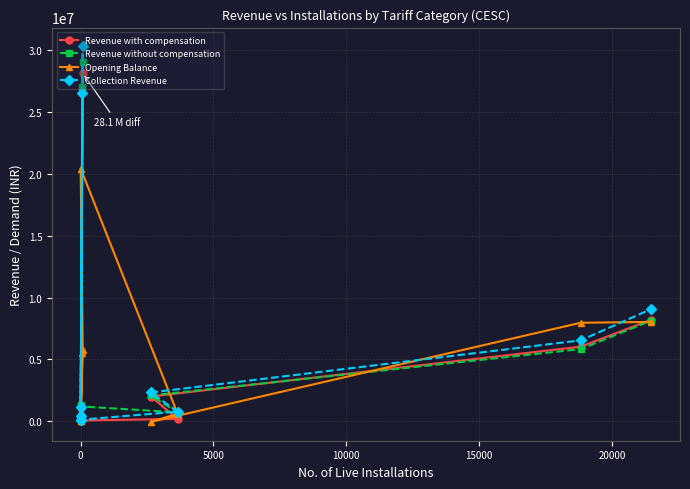

What is the greatest value displayed?

30321271.0